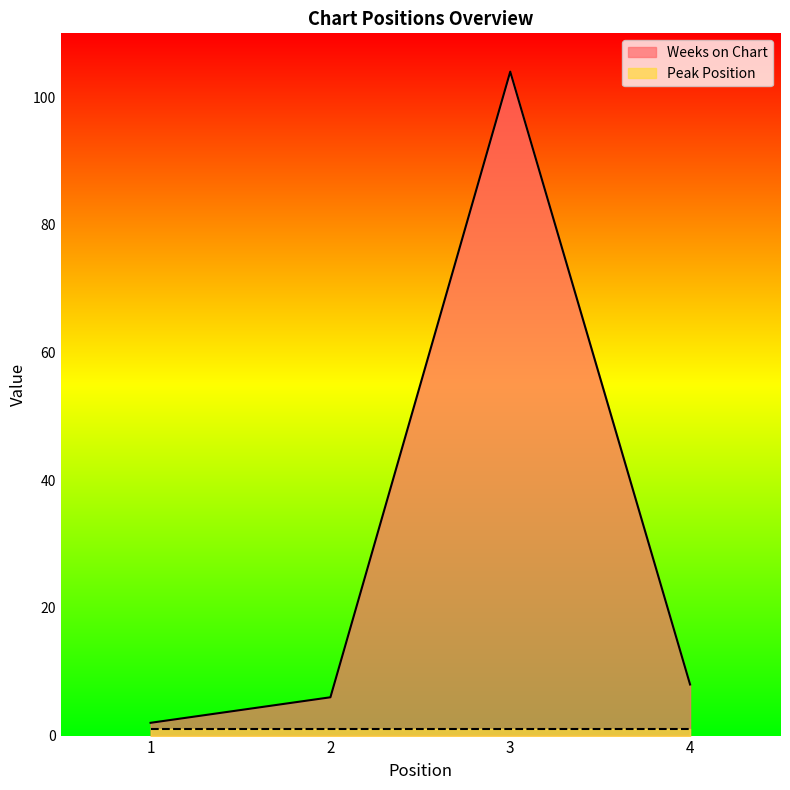

What is the smallest value displayed?

1